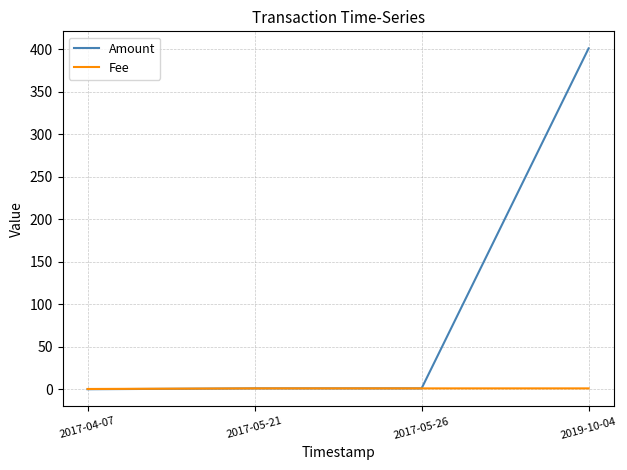

At which category is the sum across all series the highest?

2019-10-04